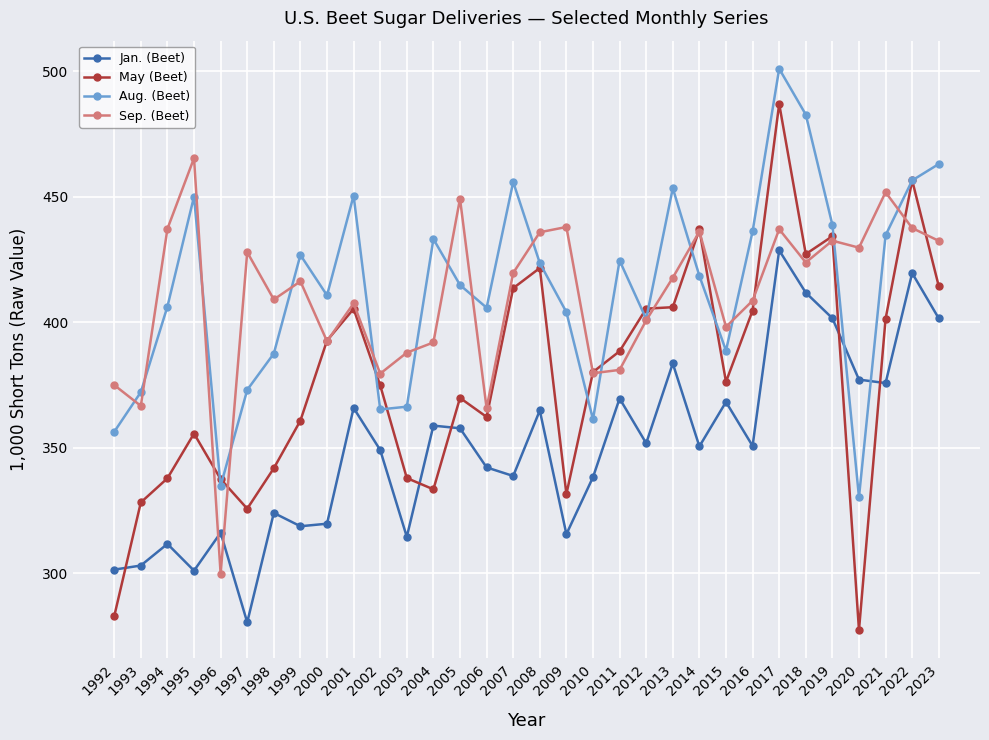

At 2001, list the series in order from largest to smallest.

Aug. (Beet), Sep. (Beet), May (Beet), Jan. (Beet)